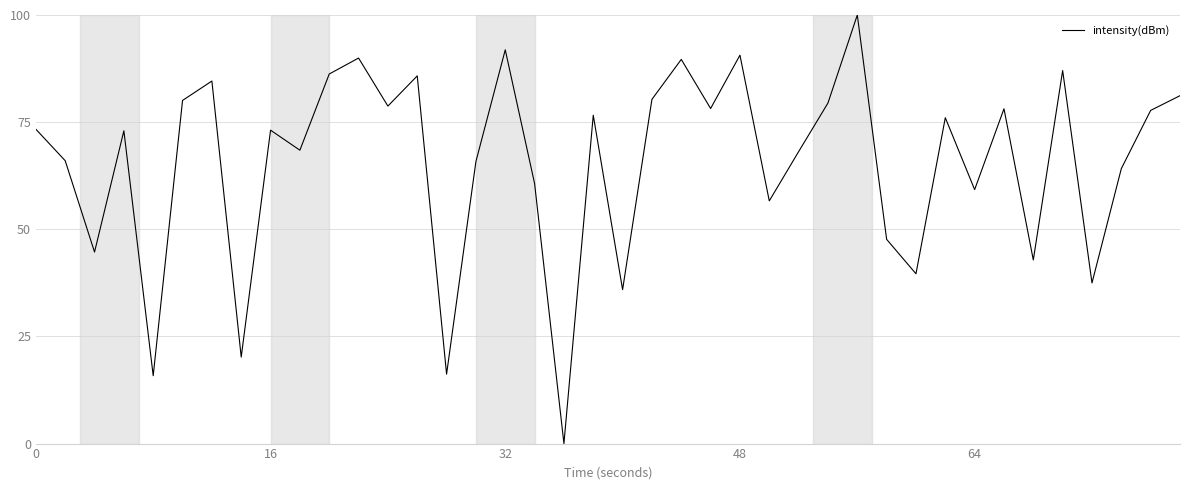

How many interior local valleys (lower than both neighbors) does the data have?

14